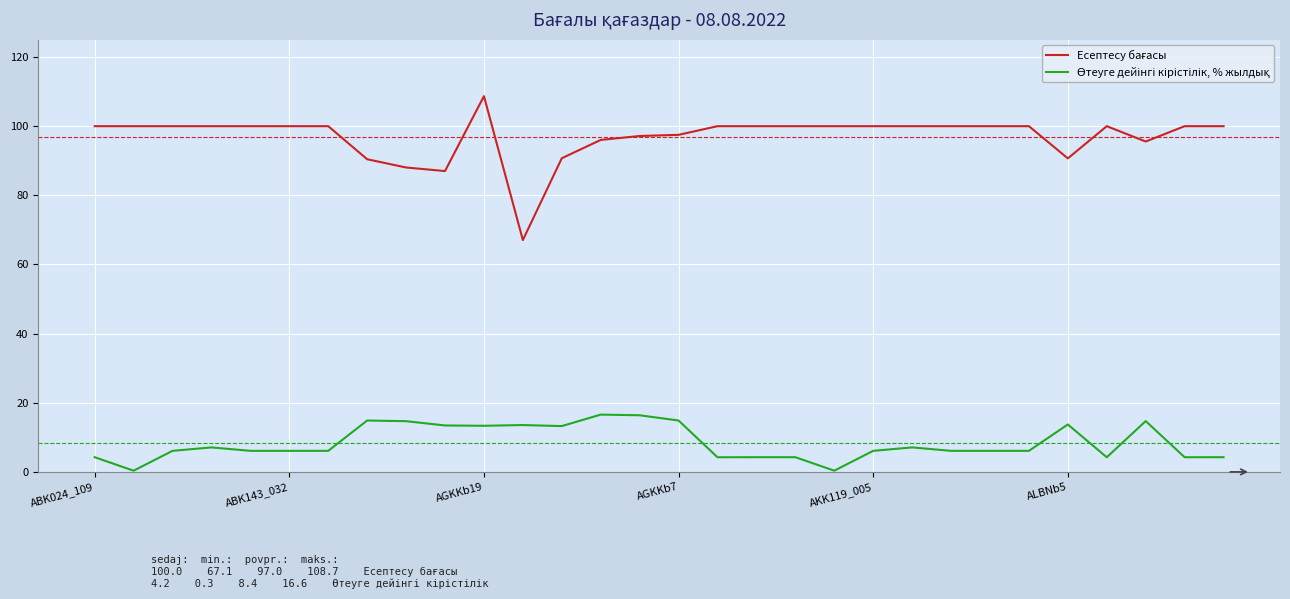

Does the chart display data point markers on the line(s)?

No